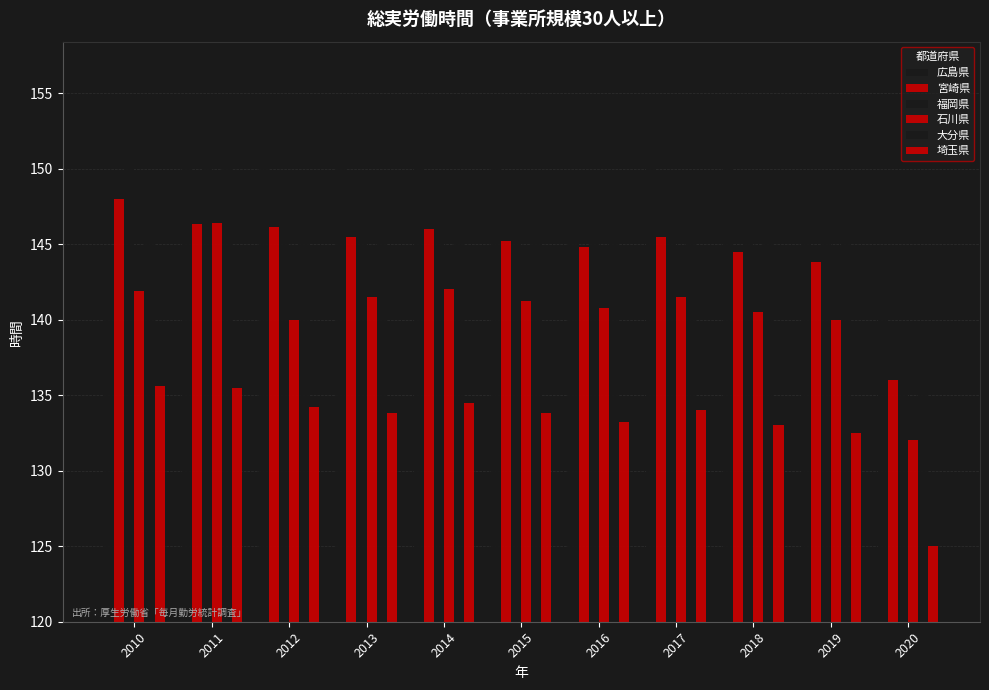

What is the difference between the highest and lowest values at 2017?

17.2